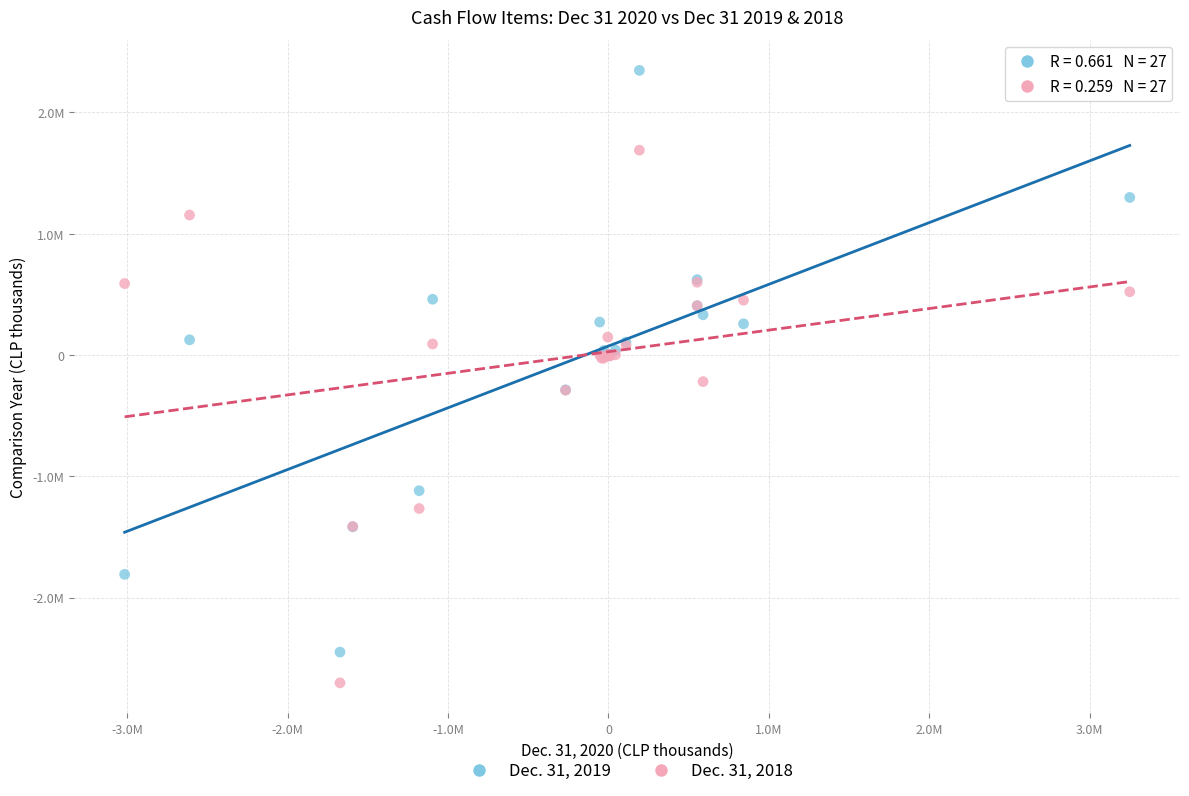

What are all the series names shown in the legend?

Dec. 31, 2019, Dec. 31, 2018